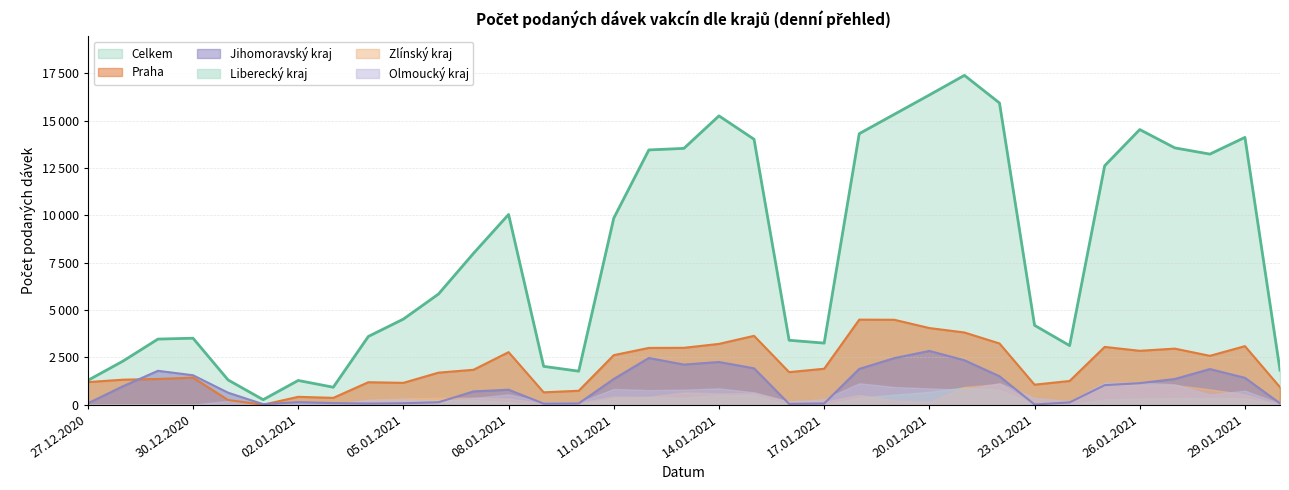

Is it true that Praha equals 740 at 10.01.2021?

True